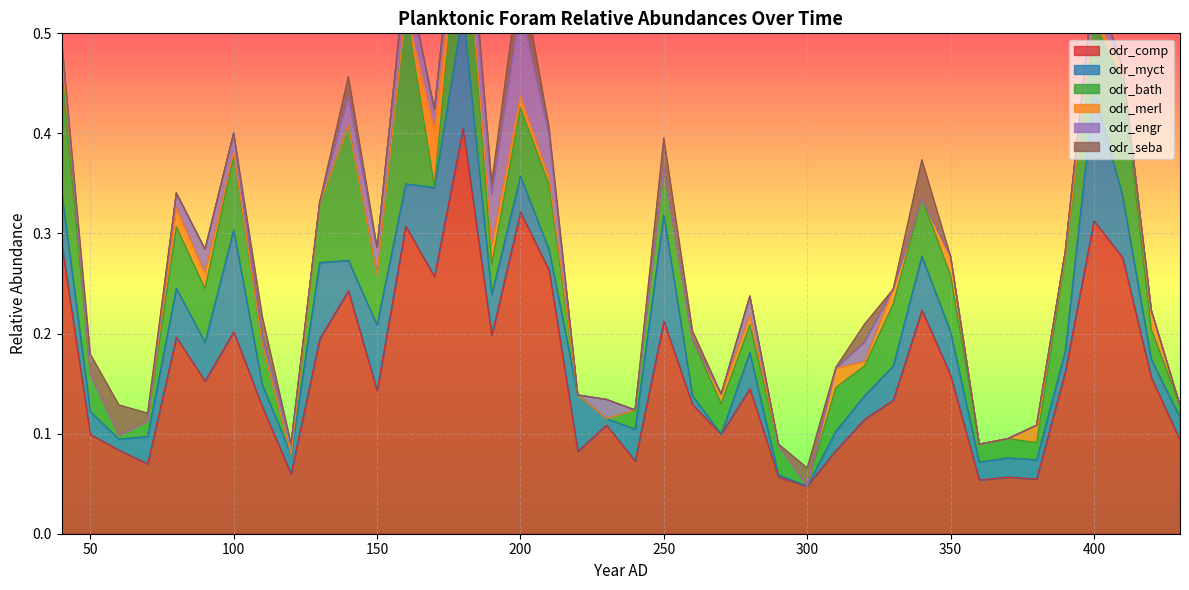

What is the difference between the maximum and minimum values in the odr_merl series?

0.1